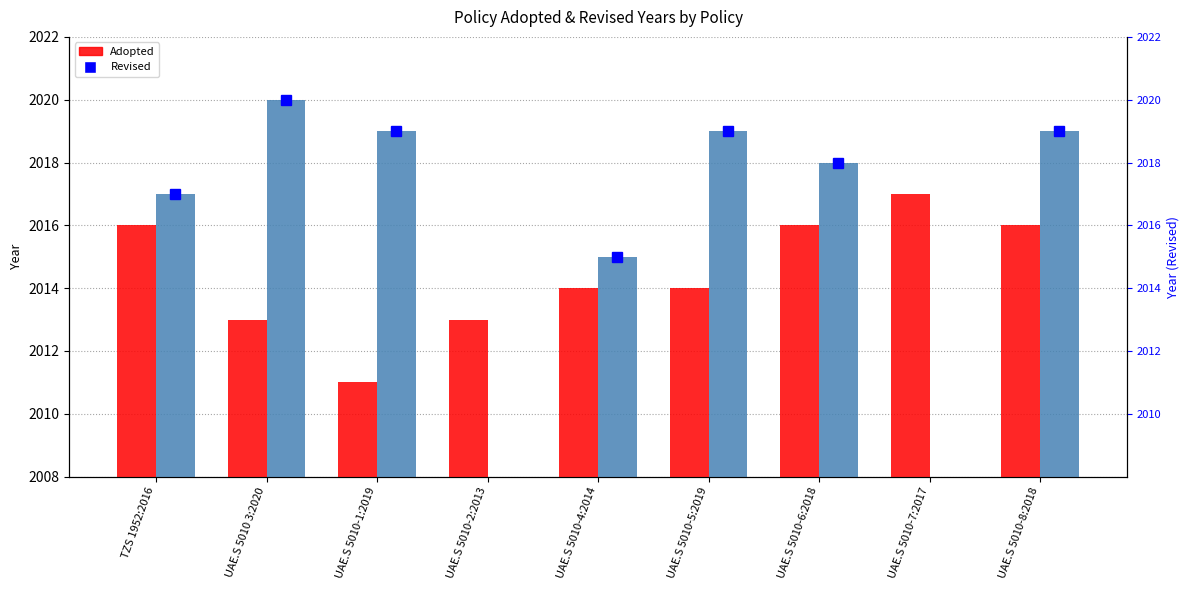

What is the sum of all values?

18130